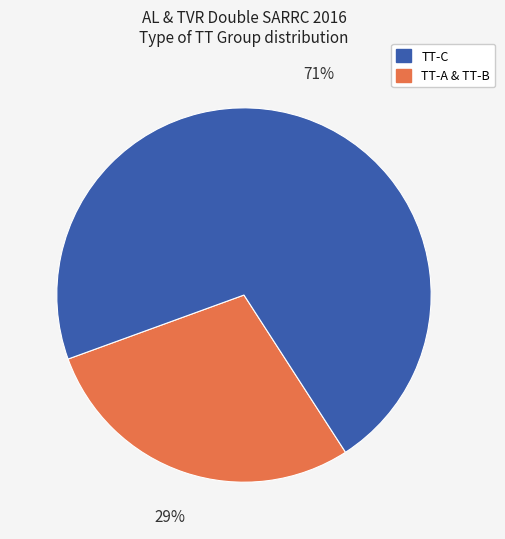

Is there a majority slice in this chart?

Yes